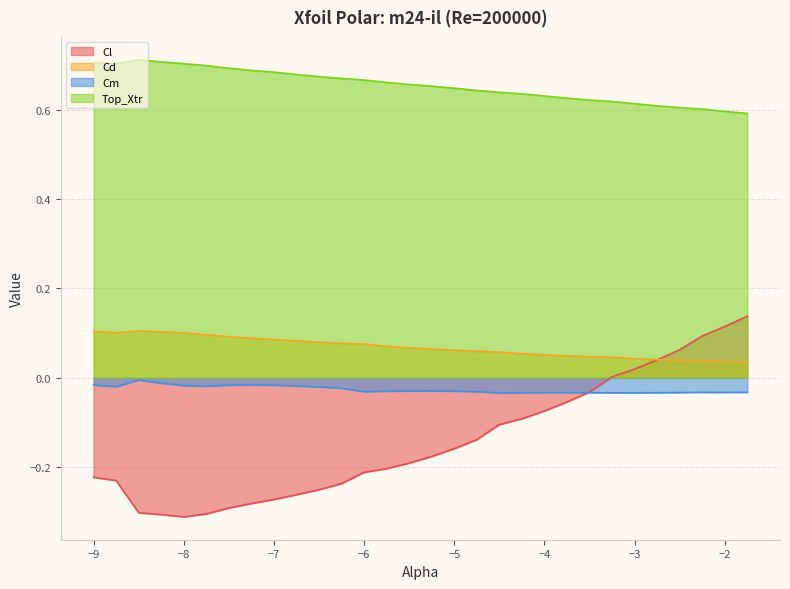

Reading left to right, list all the values displayed in this chart.

Cl: -0.2	-0.2	-0.3	-0.3	-0.3	-0.3	-0.3	-0.3	-0.3	-0.3	-0.3	-0.2	-0.2	-0.2	-0.2	-0.2	-0.2	-0.1	-0.1	-0.1	-0.1	-0.1	-0.0	0.0	0.0	0.0	0.1	0.1	0.1	0.1
Cd: 0.1	0.1	0.1	0.1	0.1	0.1	0.1	0.1	0.1	0.1	0.1	0.1	0.1	0.1	0.1	0.1	0.1	0.1	0.1	0.1	0.1	0.0	0.0	0.0	0.0	0.0	0.0	0.0	0.0	0.0
Cm: -0.0	-0.0	-0.0	-0.0	-0.0	-0.0	-0.0	-0.0	-0.0	-0.0	-0.0	-0.0	-0.0	-0.0	-0.0	-0.0	-0.0	-0.0	-0.0	-0.0	-0.0	-0.0	-0.0	-0.0	-0.0	-0.0	-0.0	-0.0	-0.0	-0.0
Top_Xtr: 0.7	0.7	0.7	0.7	0.7	0.7	0.7	0.7	0.7	0.7	0.7	0.7	0.7	0.7	0.7	0.7	0.6	0.6	0.6	0.6	0.6	0.6	0.6	0.6	0.6	0.6	0.6	0.6	0.6	0.6